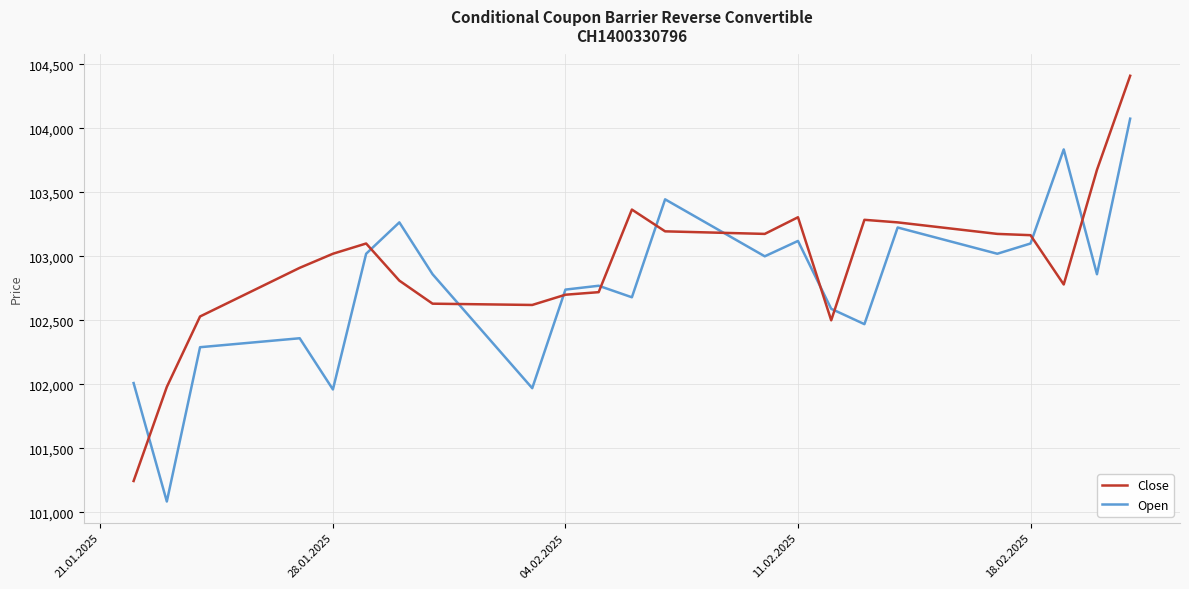

What is the greatest value displayed?

104410